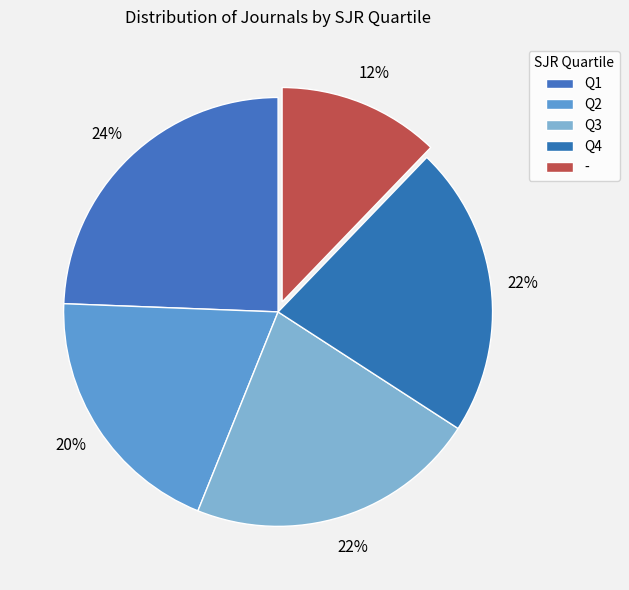

Which category has the biggest portion of the pie?

Q1